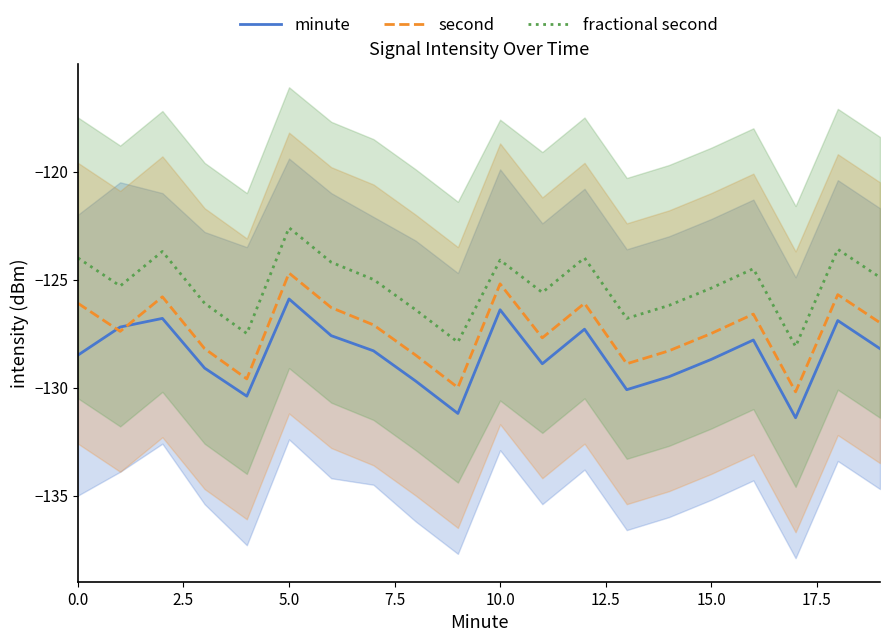

Where is minute nearest to the value -128?

19